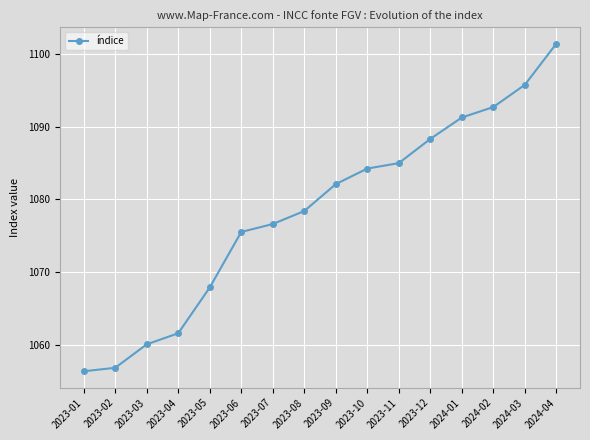

How many values exceed 1082?

8